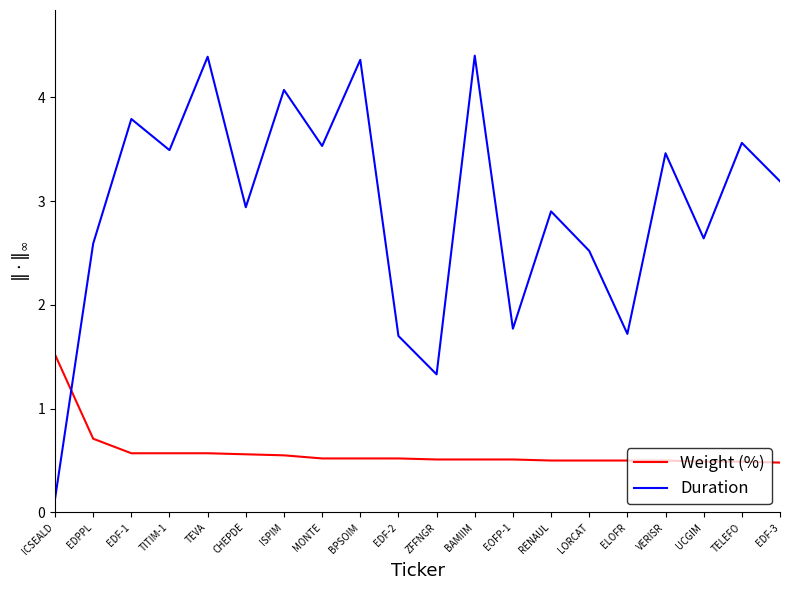

Rank the series by their maximum value, from highest to lowest.

Duration, Weight (%)